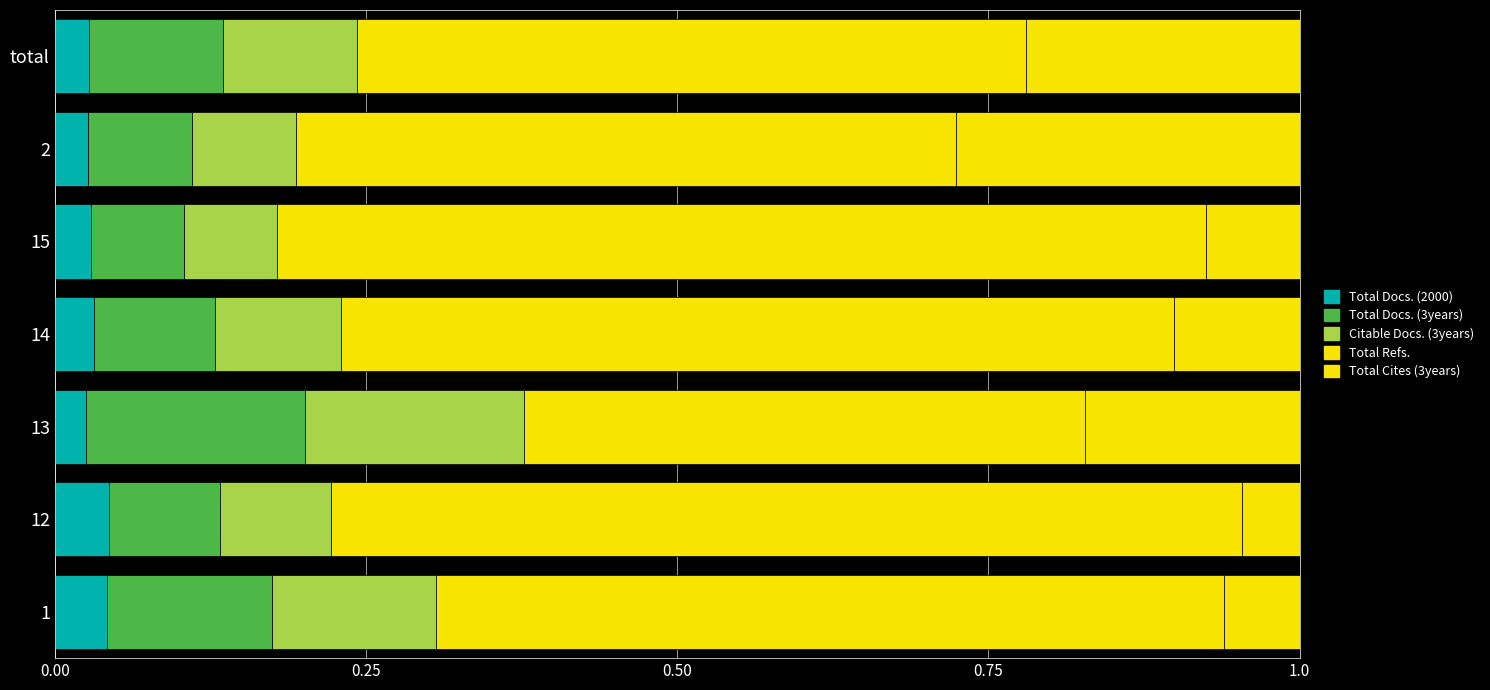

What is the value of the Total Refs. bar at the 3rd from the left?

0.5